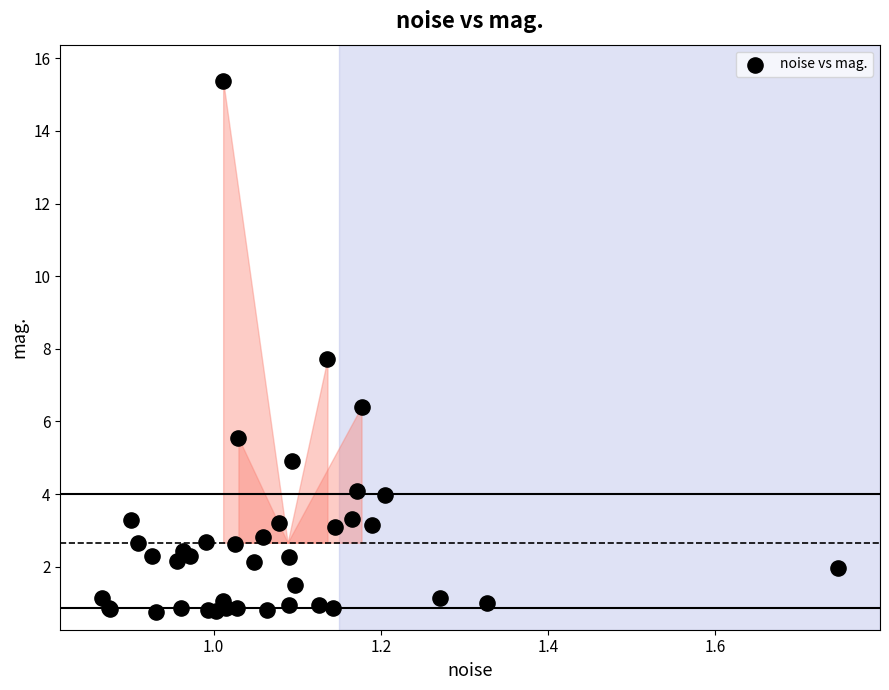

What Y value in the scatter plot is closest to 8?

7.7